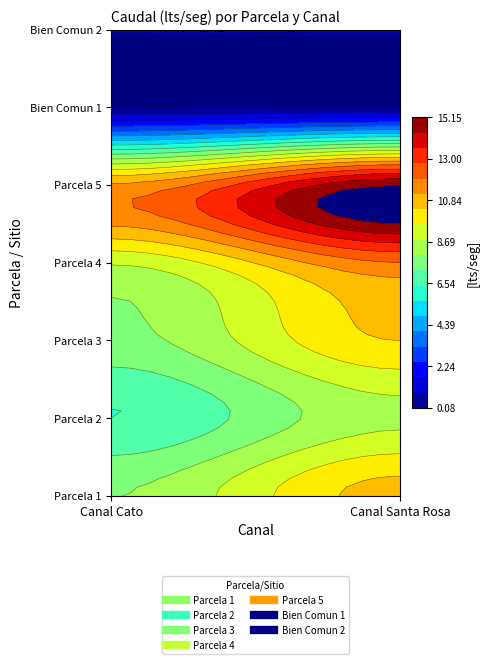

At which category is the sum across all series the highest?

Canal Santa Rosa